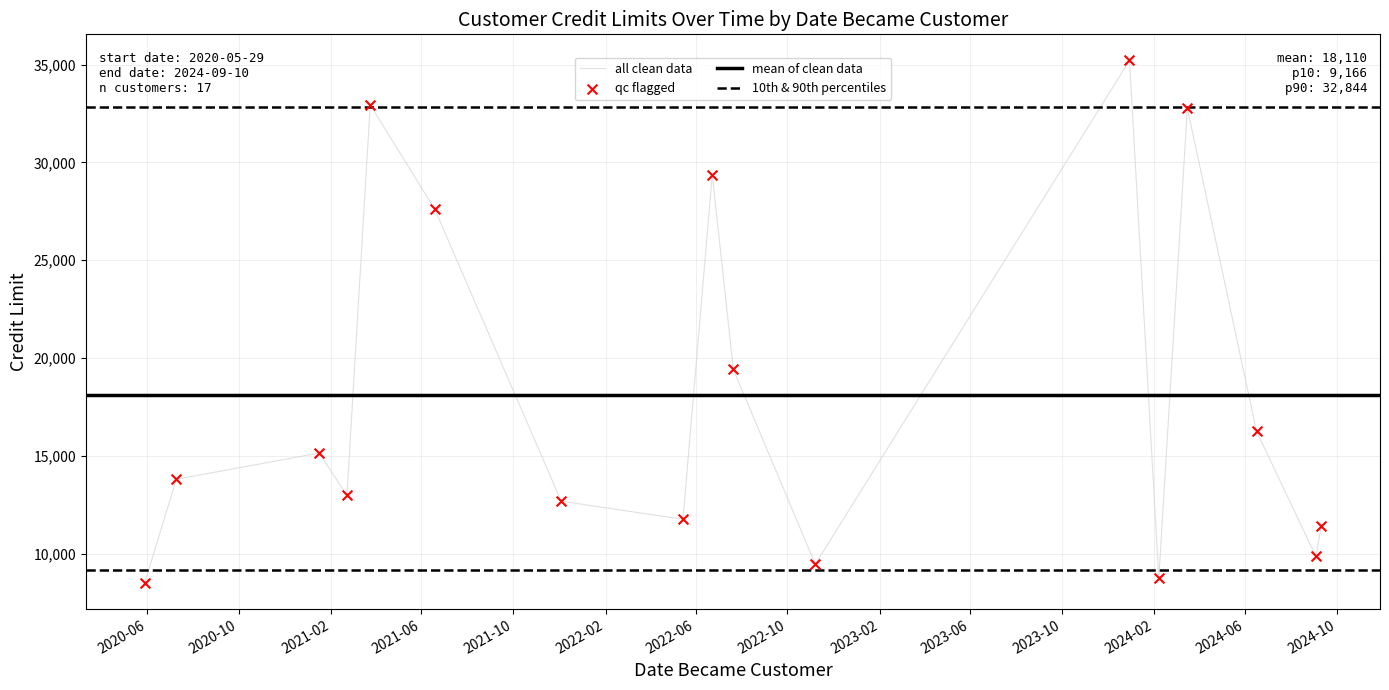

What Y value in the scatter plot is closest to 21858?

19420